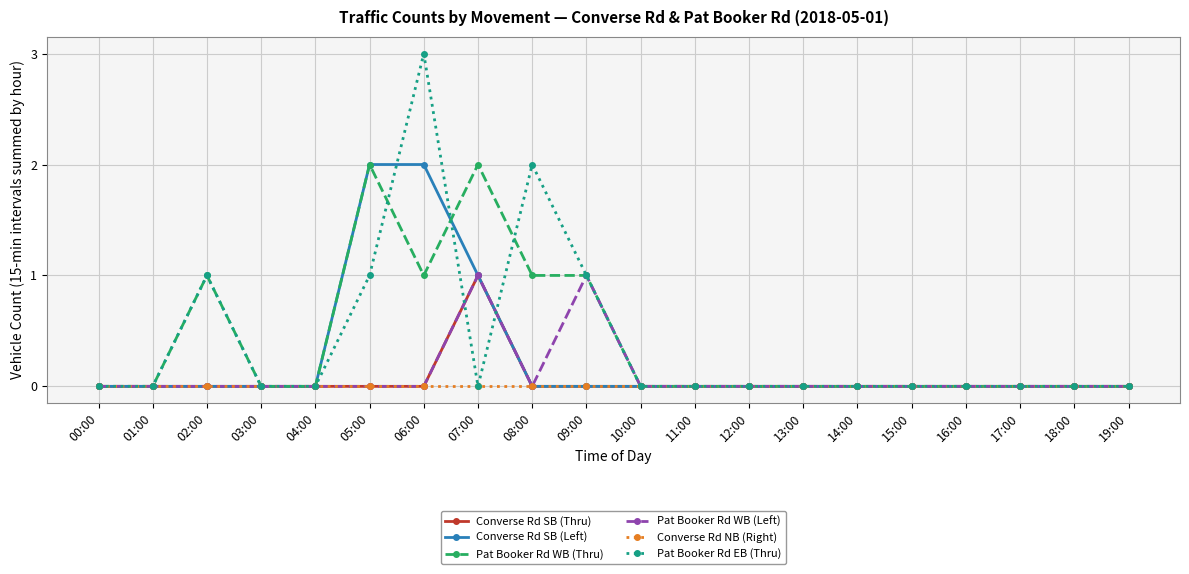

What is the maximum value for Pat Booker Rd EB (Thru)?

3